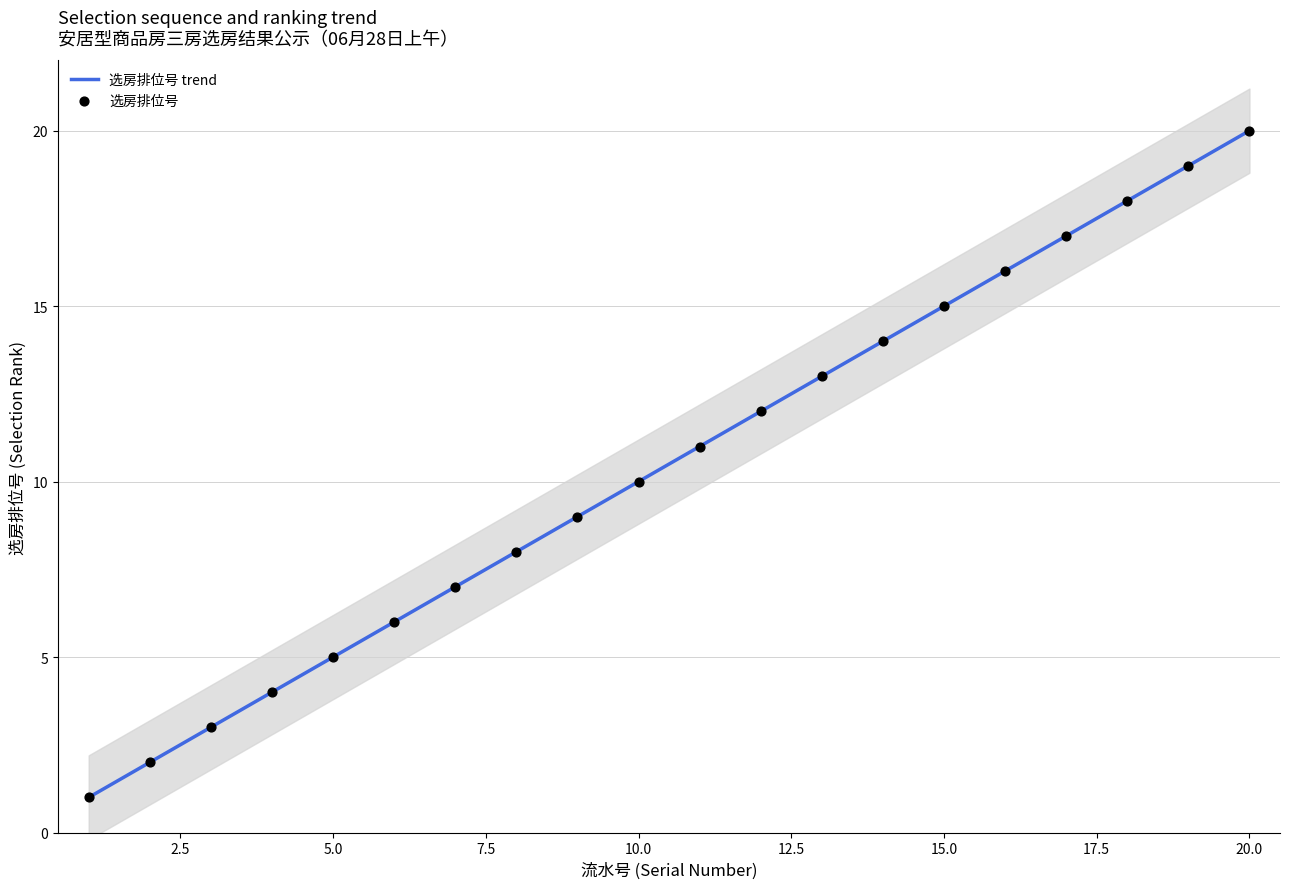

Which has a higher value, 8 or 9?

9